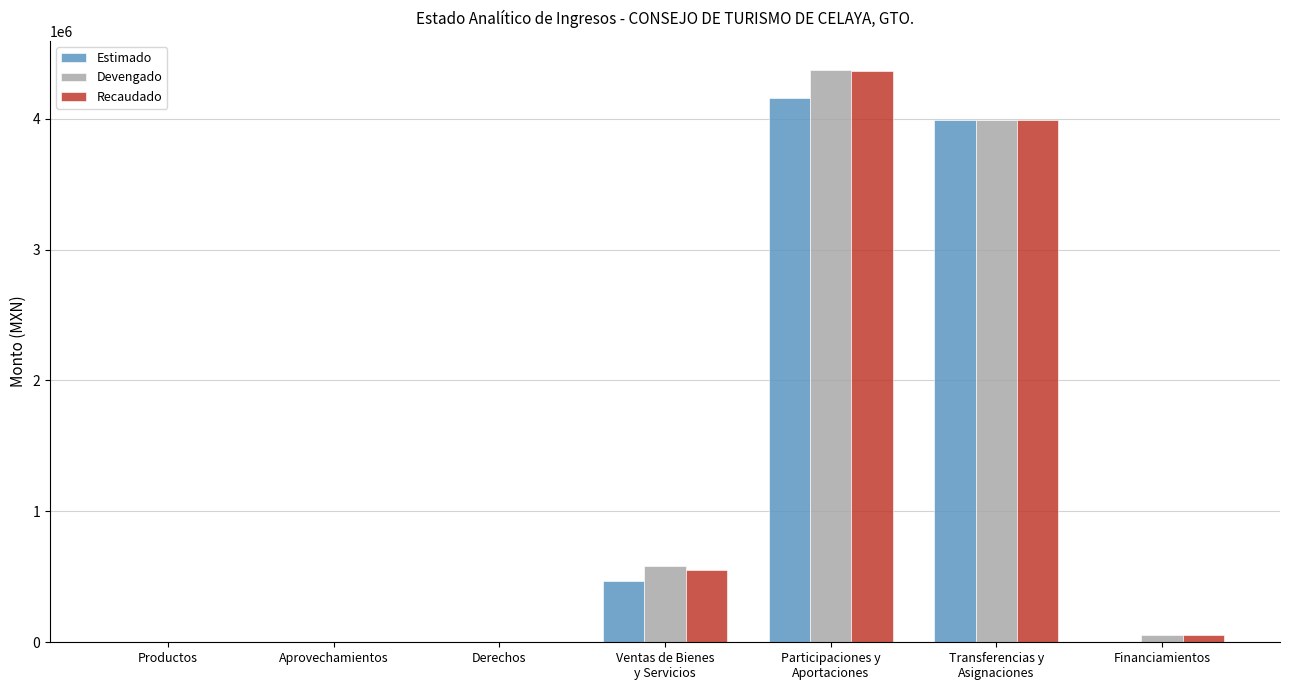

What is the difference between the Devengado values at Participaciones y
Aportaciones and Financiamientos?

4316392.6